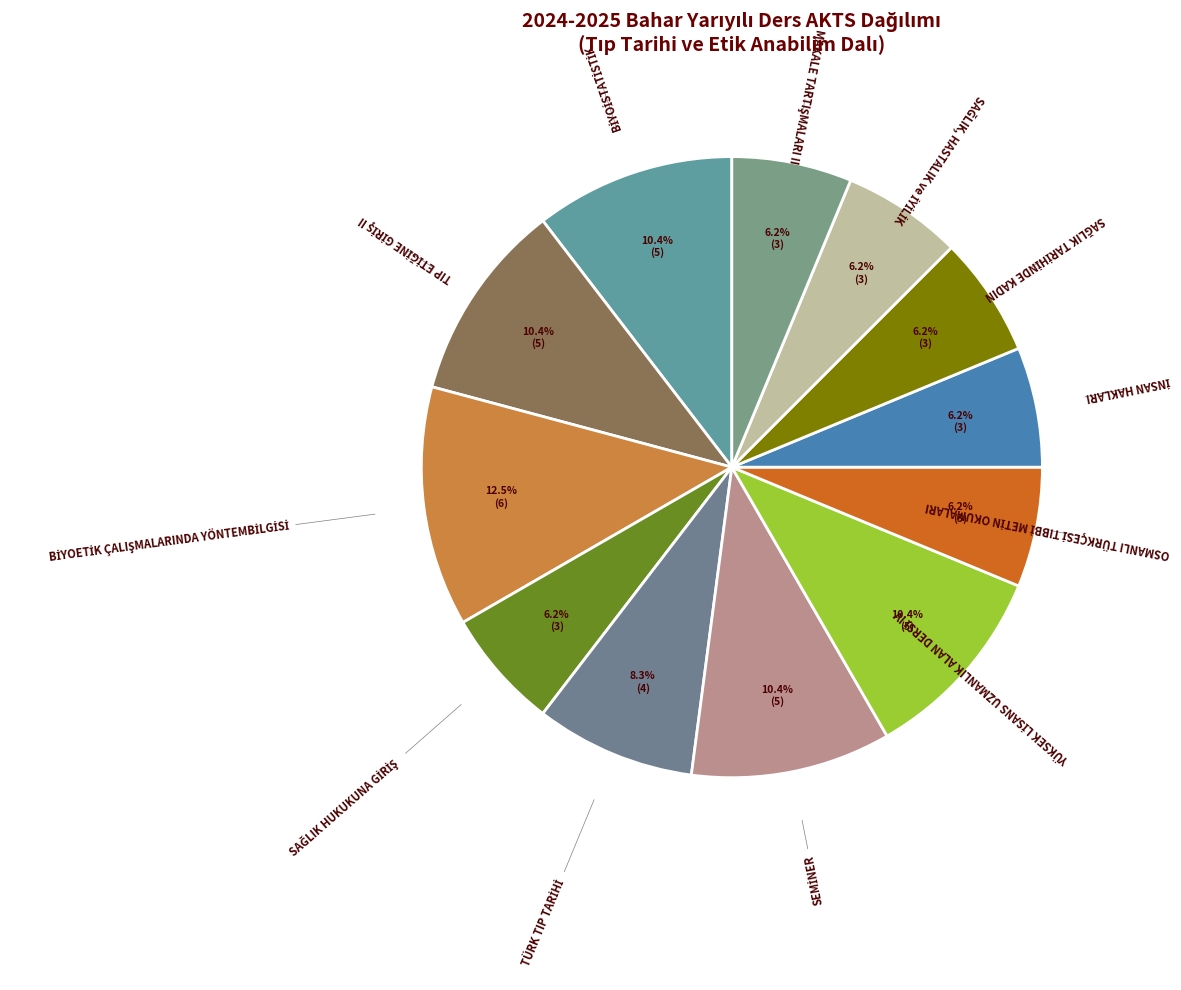

Is there a majority slice in this chart?

No